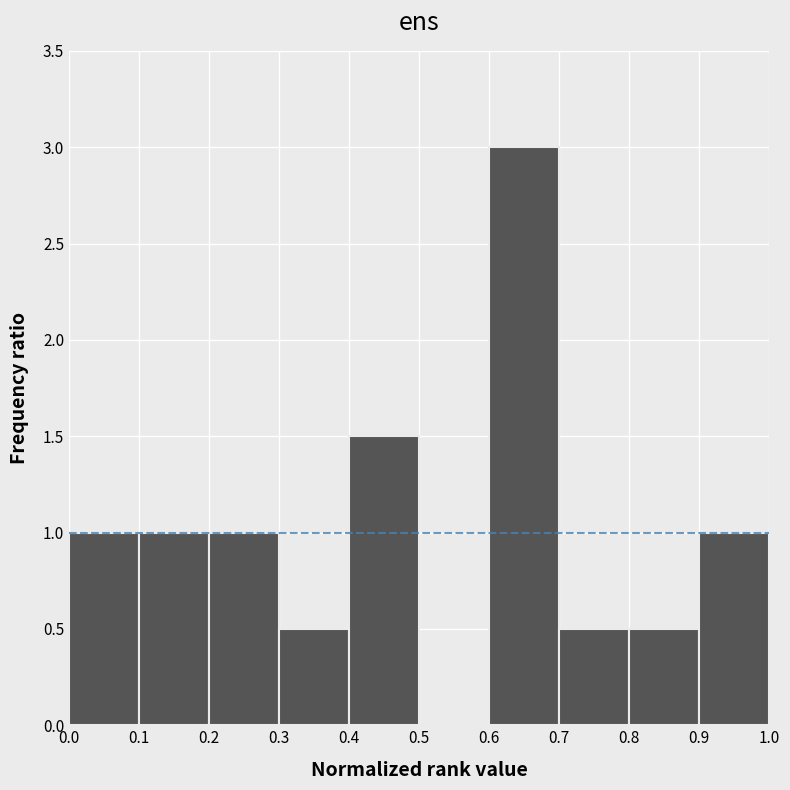

Reading left to right, list every bar in this chart as the range it spans on the x-axis followed by its height. The values are not printed on the chart, so give them approximately, as read against the axis.

0.0 to 0.1: 1.0
0.1 to 0.2: 1.0
0.2 to 0.3: 1.0
0.3 to 0.4: 0.5
0.4 to 0.5: 1.5
0.5 to 0.6: 0
0.6 to 0.7: 3.0
0.7 to 0.8: 0.5
0.8 to 0.9: 0.5
0.9 to 1.0: 1.0